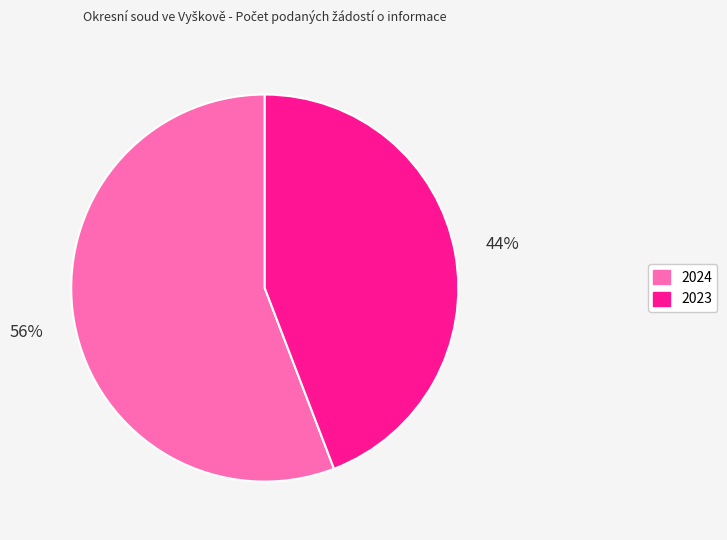

Is it true that 2024 is 64% of the pie?

False